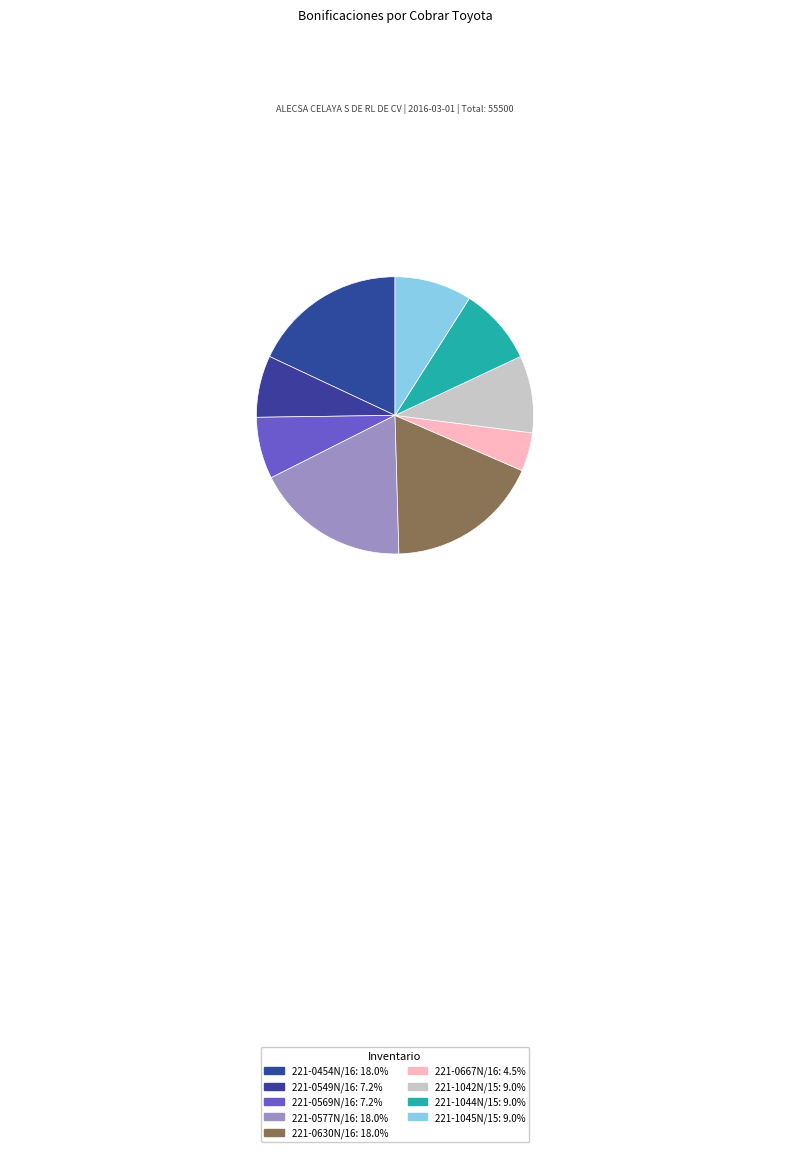

Combined, what portion of the pie is 221-1045N/15 and 221-1042N/15?

18.0%